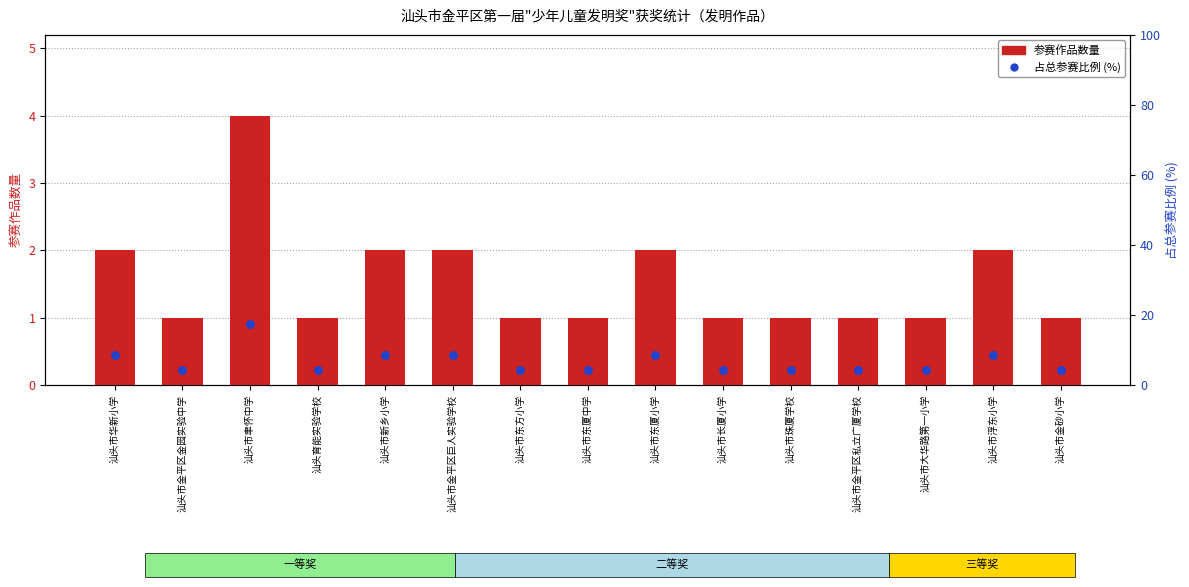

At which category is the sum across all series the highest?

汕头市聿怀中学